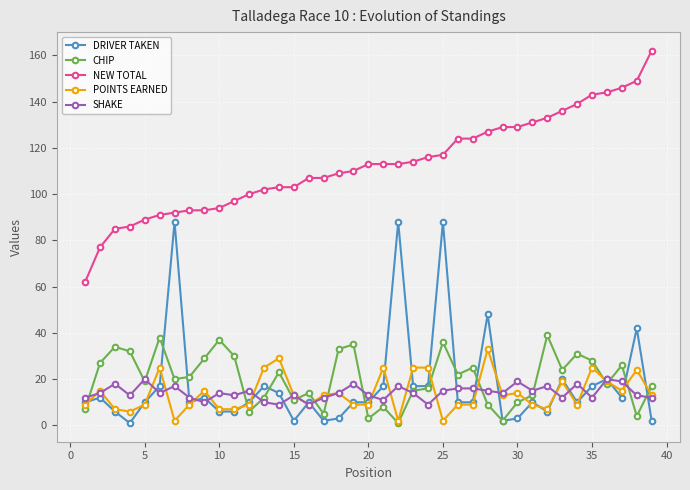

Reading left to right, what are all the values shown in this chart?

DRIVER TAKEN: 10	12	6	1	10	17	88	10	12	6	6	10	17	14	2	10	2	3	10	10	17	88	17	17	88	10	10	48	2	3	10	6	20	10	17	20	12	42	2
CHIP: 7	27	34	32	19	38	20	21	29	37	30	6	12	23	11	14	5	33	35	3	8	1	15	16	36	22	25	9	2	10	13	39	24	31	28	18	26	4	17
NEW TOTAL: 62	77	85	86	89	91	92	93	93	94	97	100	102	103	103	107	107	109	110	113	113	113	114	116	117	124	124	127	129	129	131	133	136	139	143	144	146	149	162
POINTS EARNED: 9	15	7	6	9	25	2	9	15	7	7	9	25	29	13	9	13	14	9	9	25	2	25	25	2	9	9	33	13	14	9	7	19	9	25	19	15	24	13
SHAKE: 12	14	18	13	20	14	17	12	10	14	13	15	10	9	13	9	12	14	18	13	11	17	14	9	15	16	16	15	14	19	15	17	12	18	12	20	19	13	12